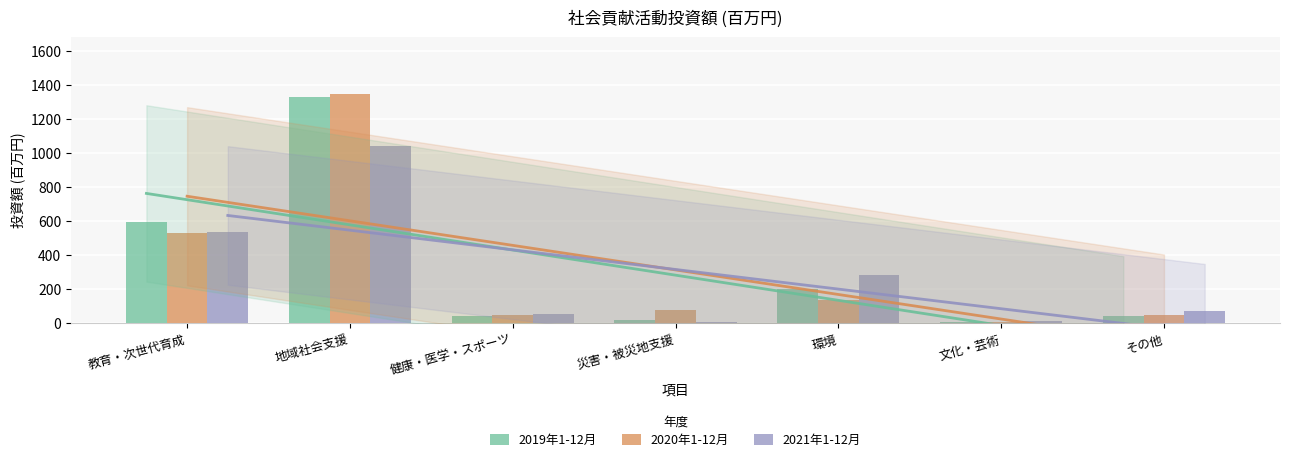

Rank the series by their maximum value, from lowest to highest.

2021年1-12月, 2019年1-12月, 2020年1-12月